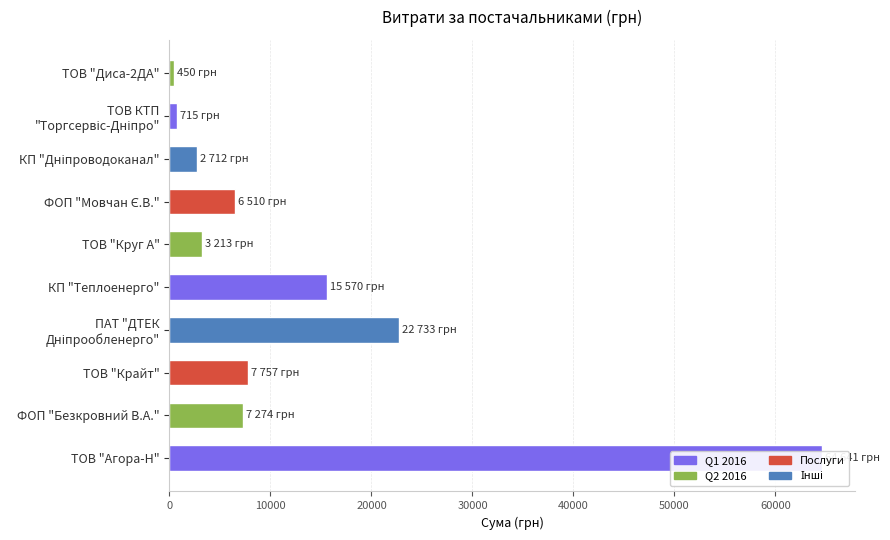

What is the average value?

13157.8